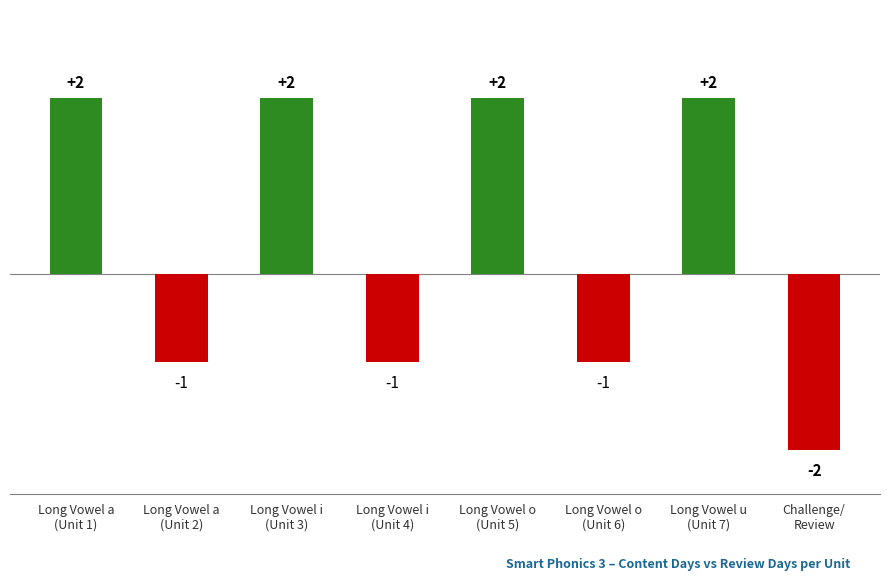

What is the value of the 1st bar from the left?

2